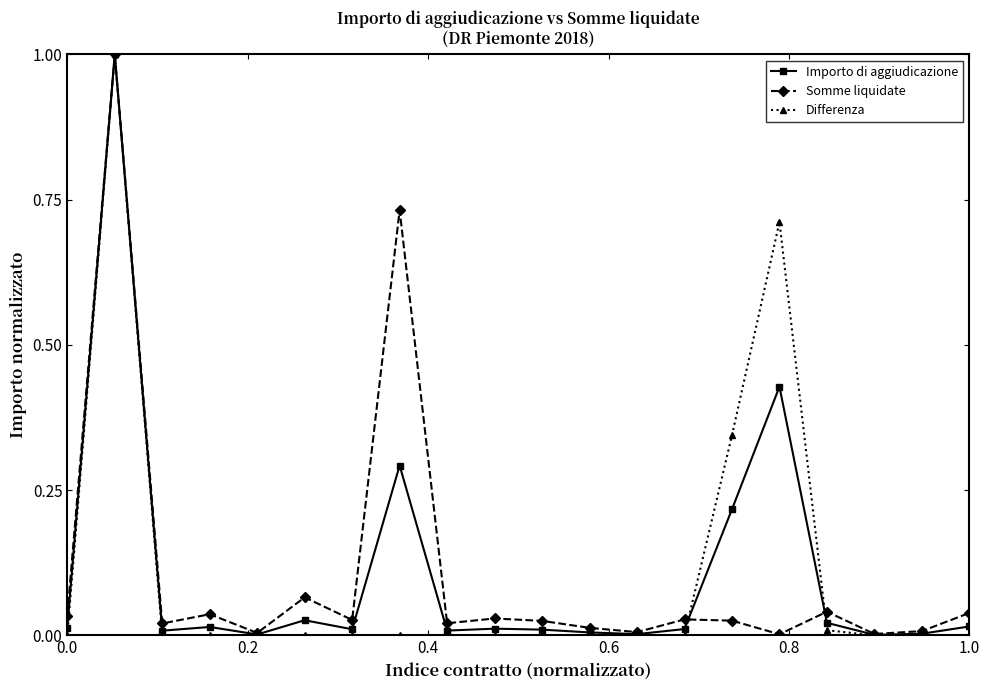

Which series has the widest spread of values?

Differenza